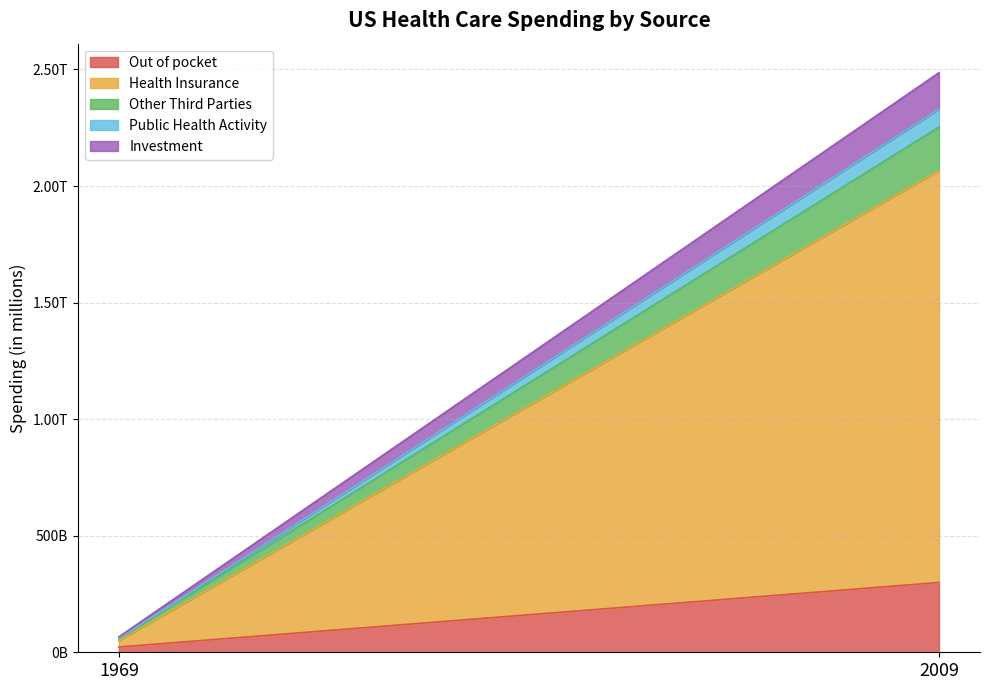

At which label is Investment closest to 81667?

1969